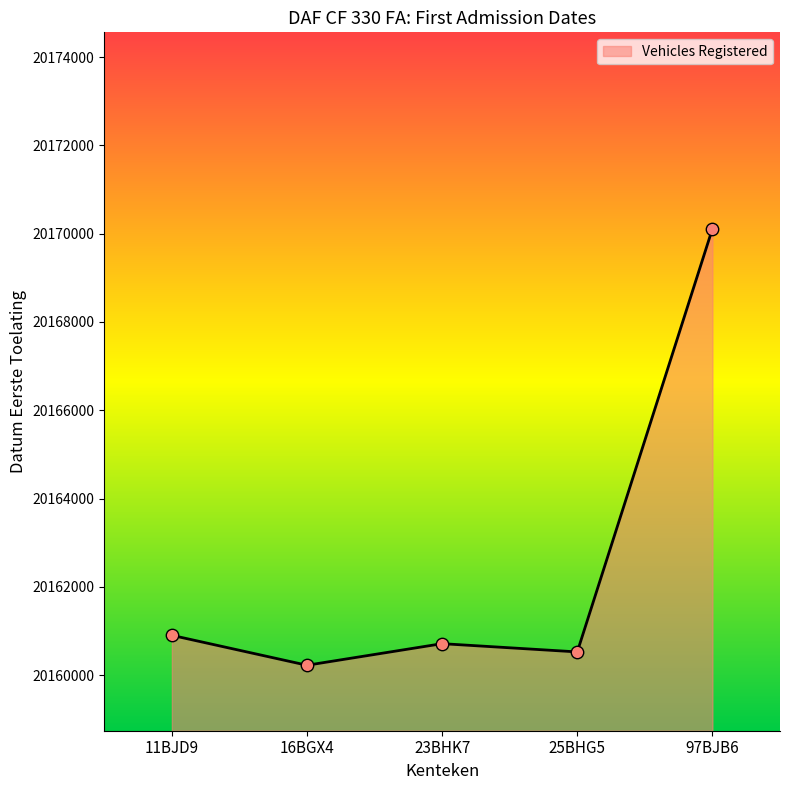

What is the change in value from 16BGX4 to 25BHG5?

+302